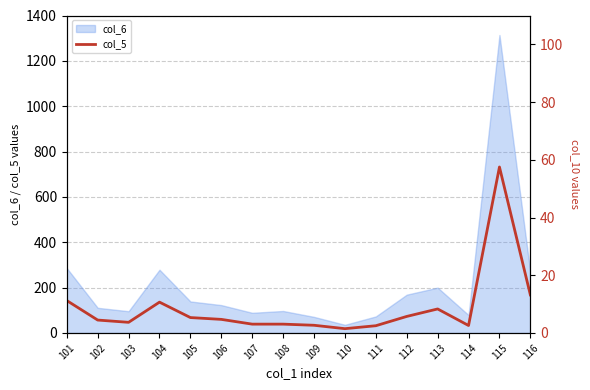

What is the sum of all values?

1786